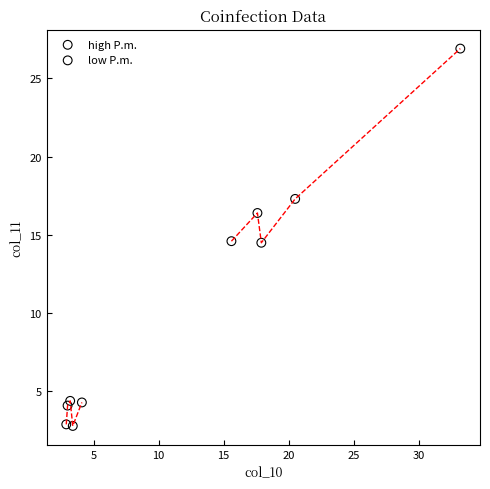

What are all the series names shown in the legend?

high P.m., low P.m.